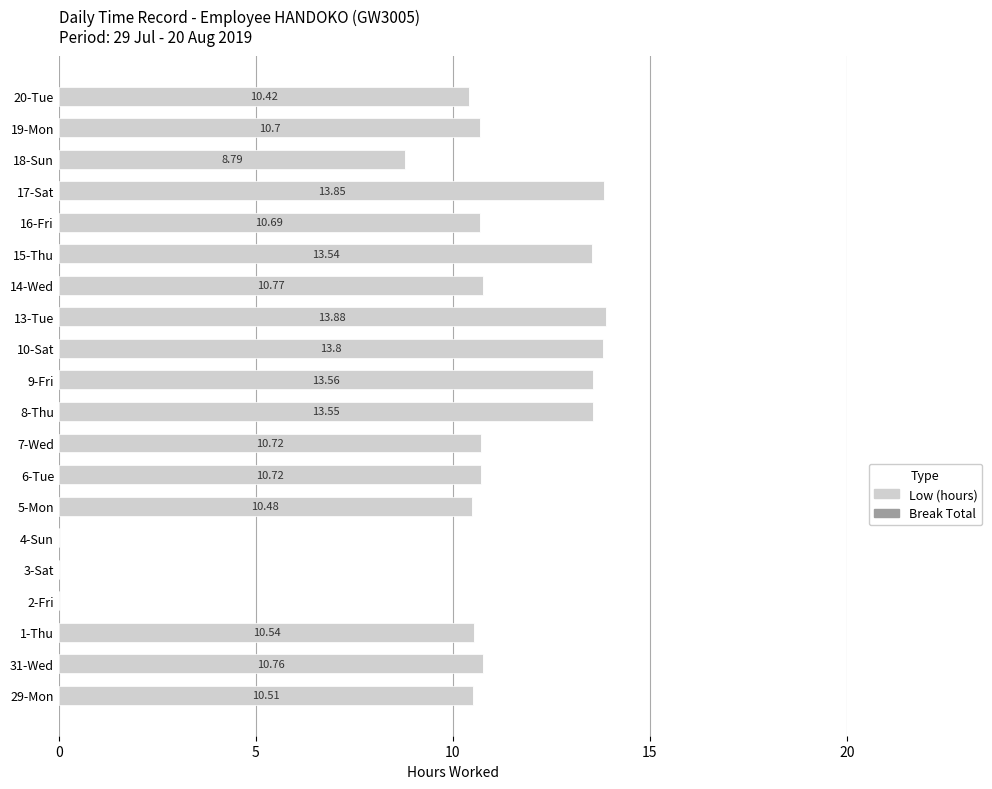

What is the ratio of the value at 13-Tue to the value at 5-Mon?

1.3